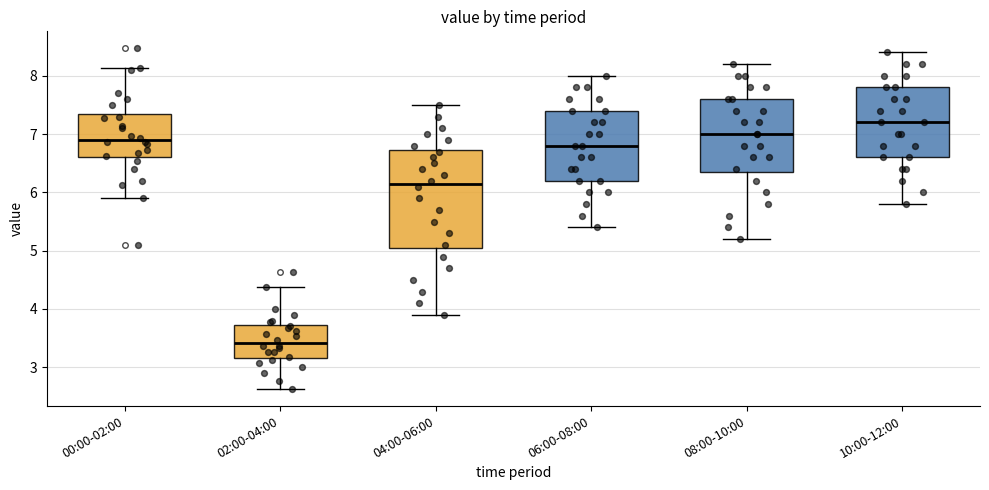

Which box is the tallest, from its lower edge to its upper edge?

04:00-06:00